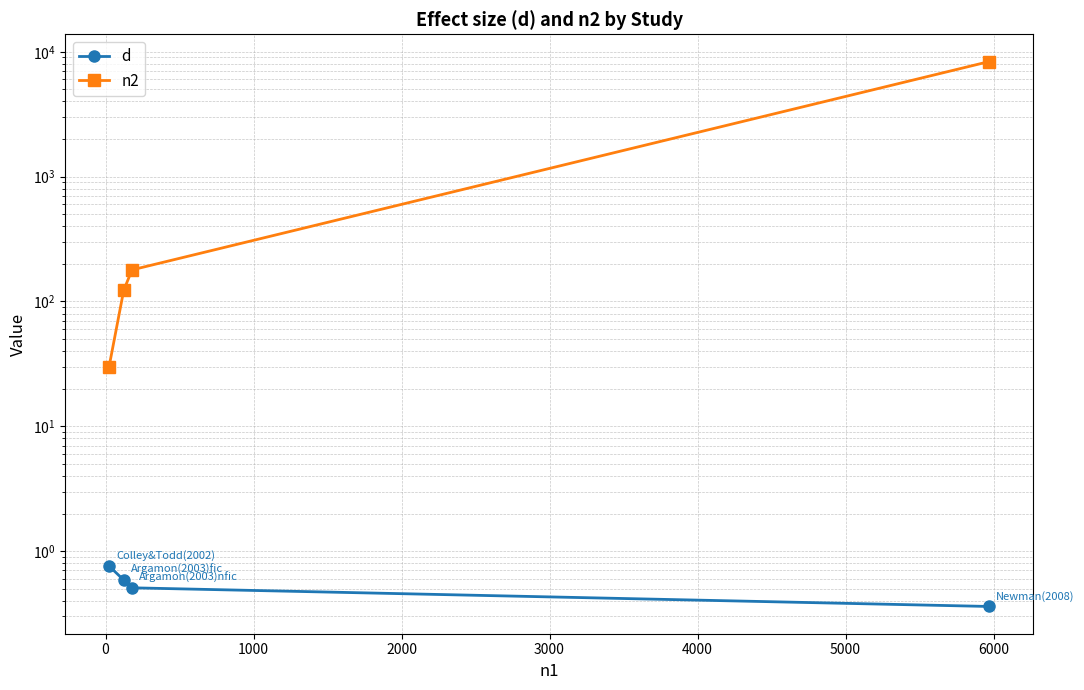

At how many categories does at least one series exceed 8317?

1